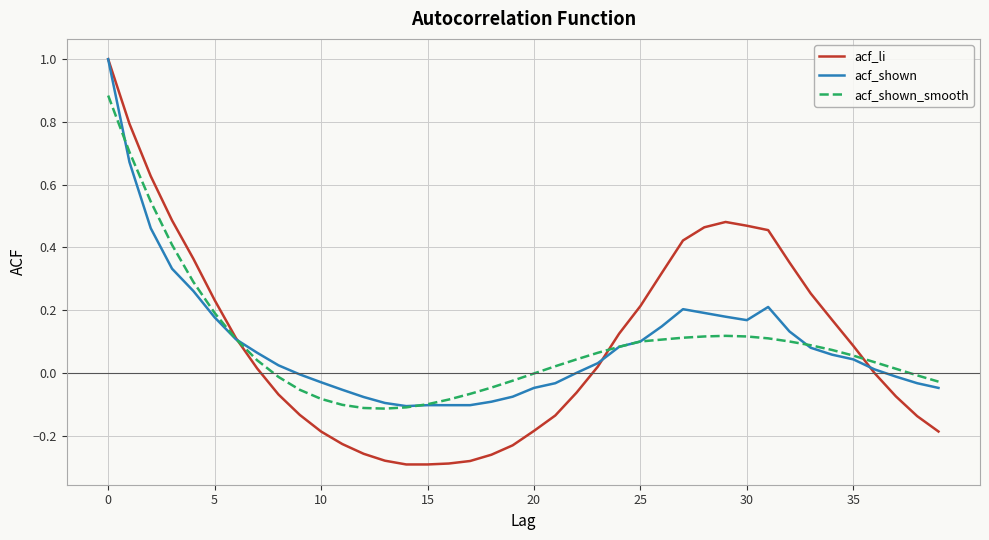

Which series has the widest spread of values?

acf_li